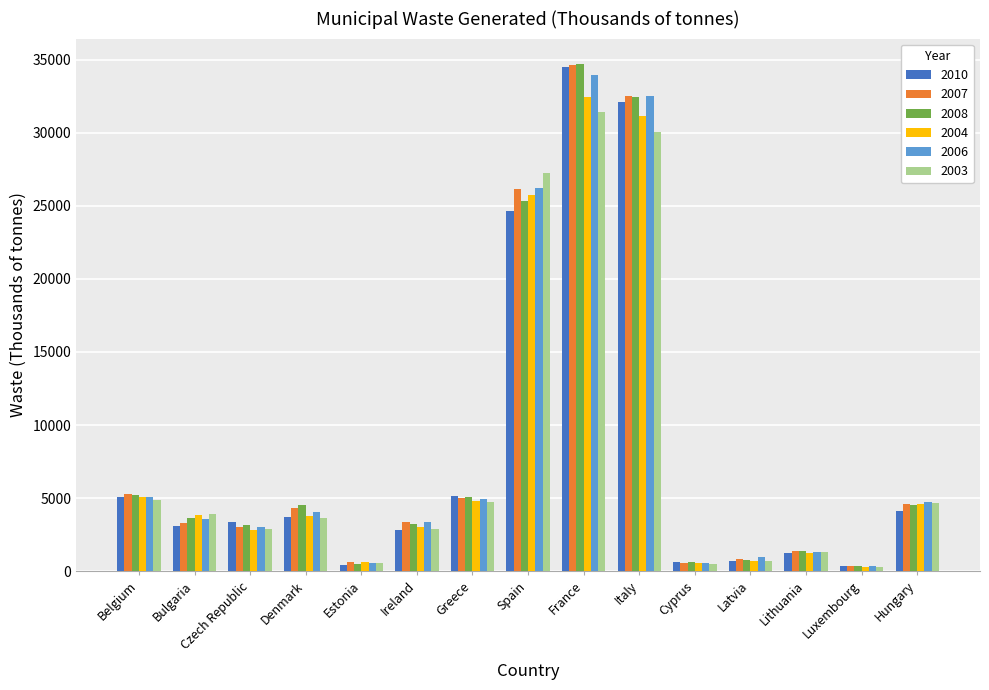

What is the sum of all 2004 values?

120639